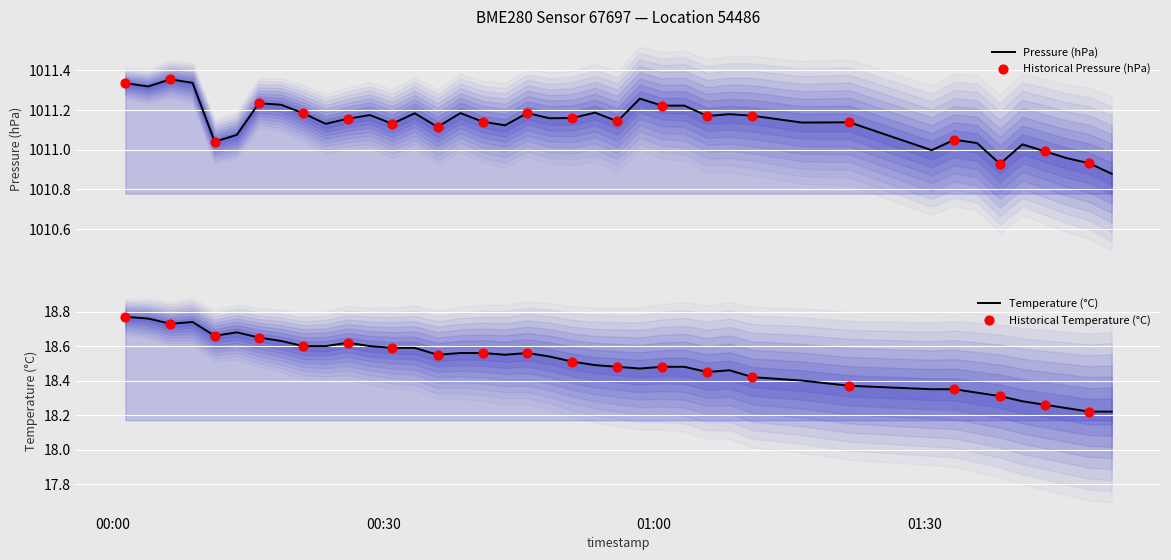

Which series reaches the maximum Y coordinate?

pressure